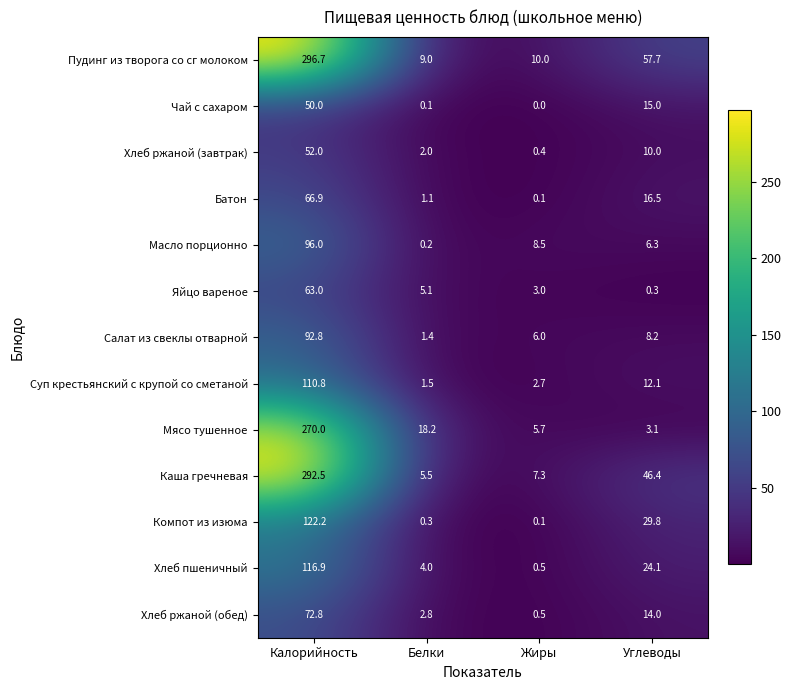

At which category is the sum across all series the highest?

Калорийность